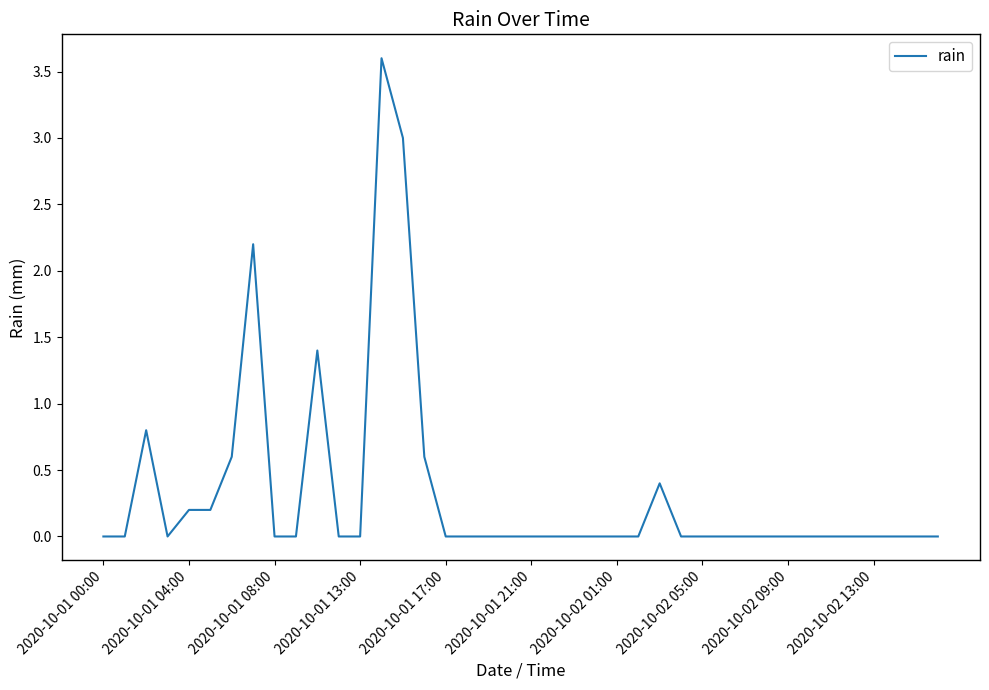

What is the difference between the maximum and minimum values?

3.6